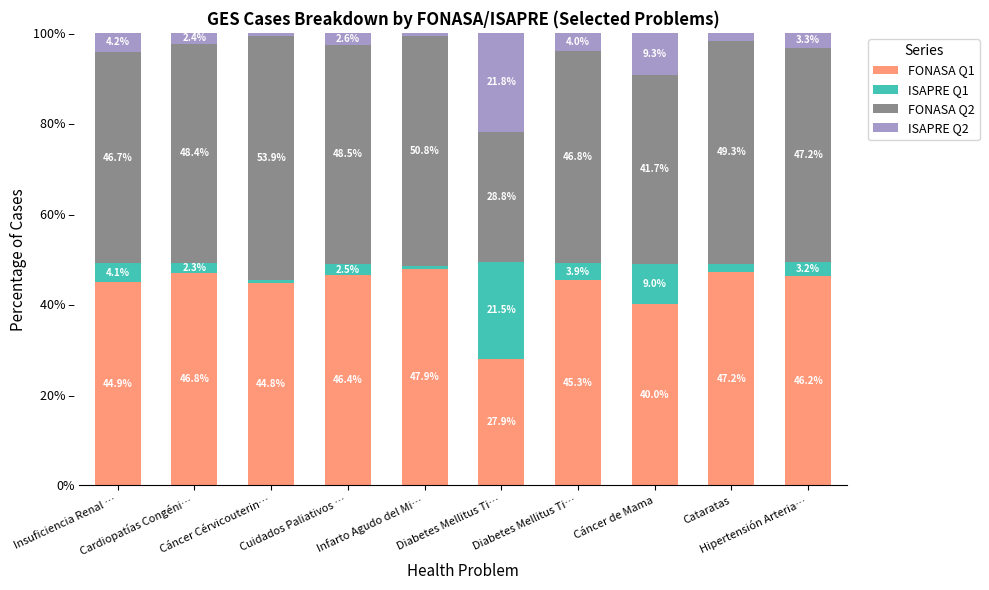

What are all the series names shown in the legend?

FONASA Q1, ISAPRE Q1, FONASA Q2, ISAPRE Q2